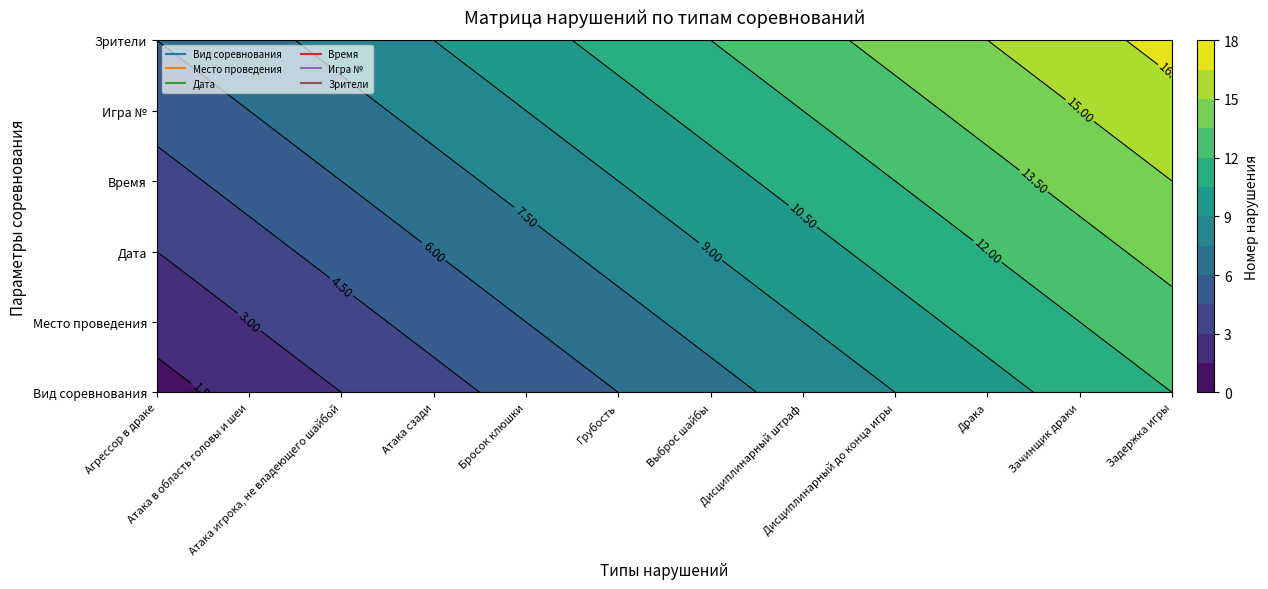

Reading left to right, transcribe all the data shown in this chart.

Вид соревнования: 1	2	3	4	5	6	7	8	9	10	11	12
Место проведения: 2	3	4	5	6	7	8	9	10	11	12	13
Дата: 3	4	5	6	7	8	9	10	11	12	13	14
Время: 4	5	6	7	8	9	10	11	12	13	14	15
Игра №: 5	6	7	8	9	10	11	12	13	14	15	16
Зрители: 6	7	8	9	10	11	12	13	14	15	16	17